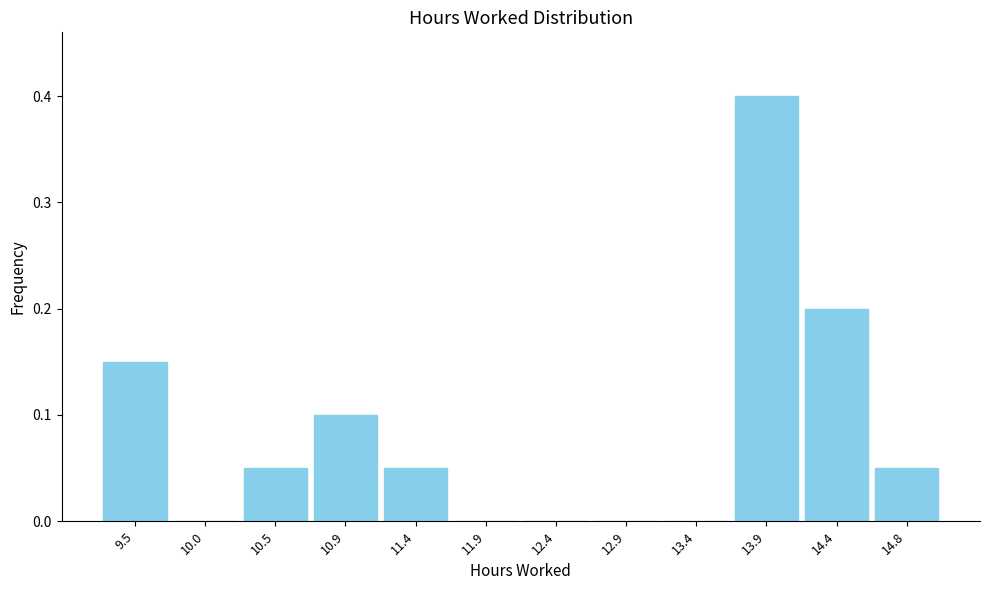

Over which range of the x-axis is the bar tallest?

13.65 to 14.10